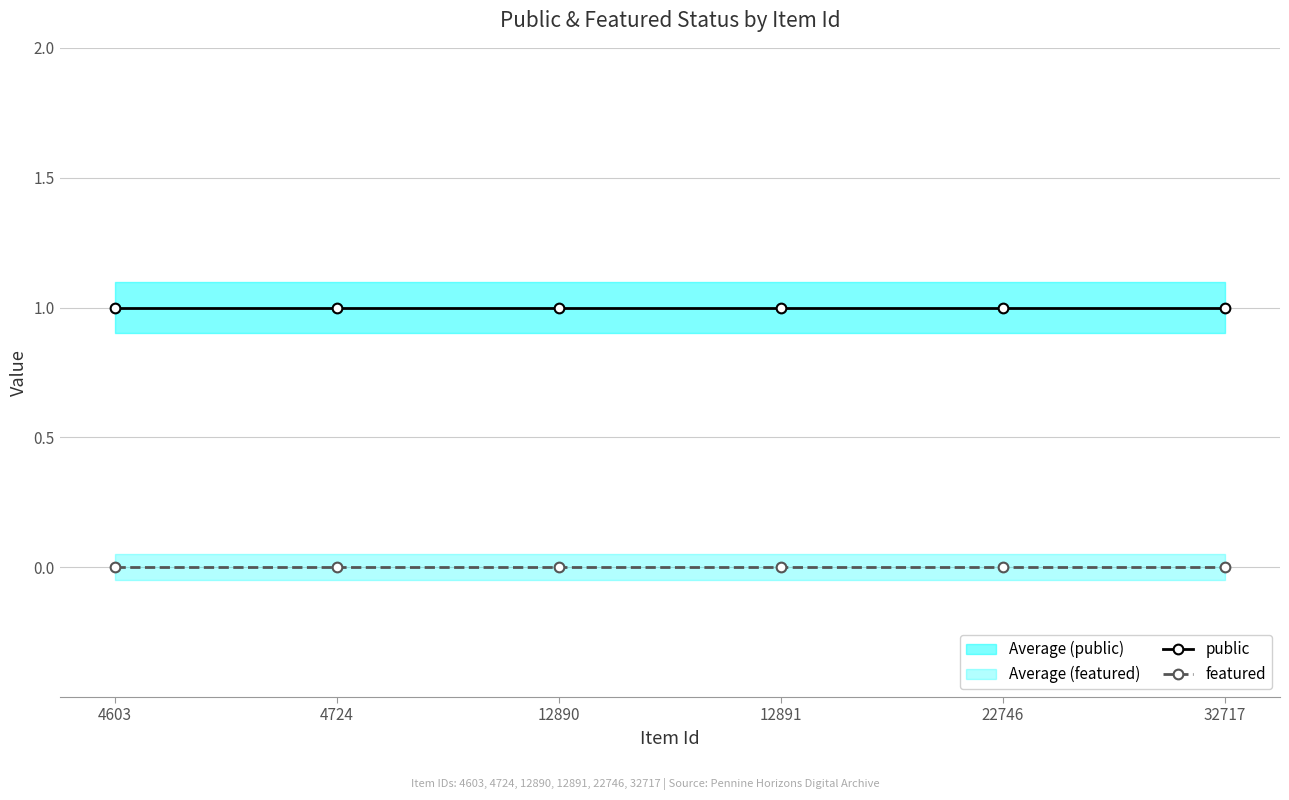

What are all the series names shown in the legend?

public, featured